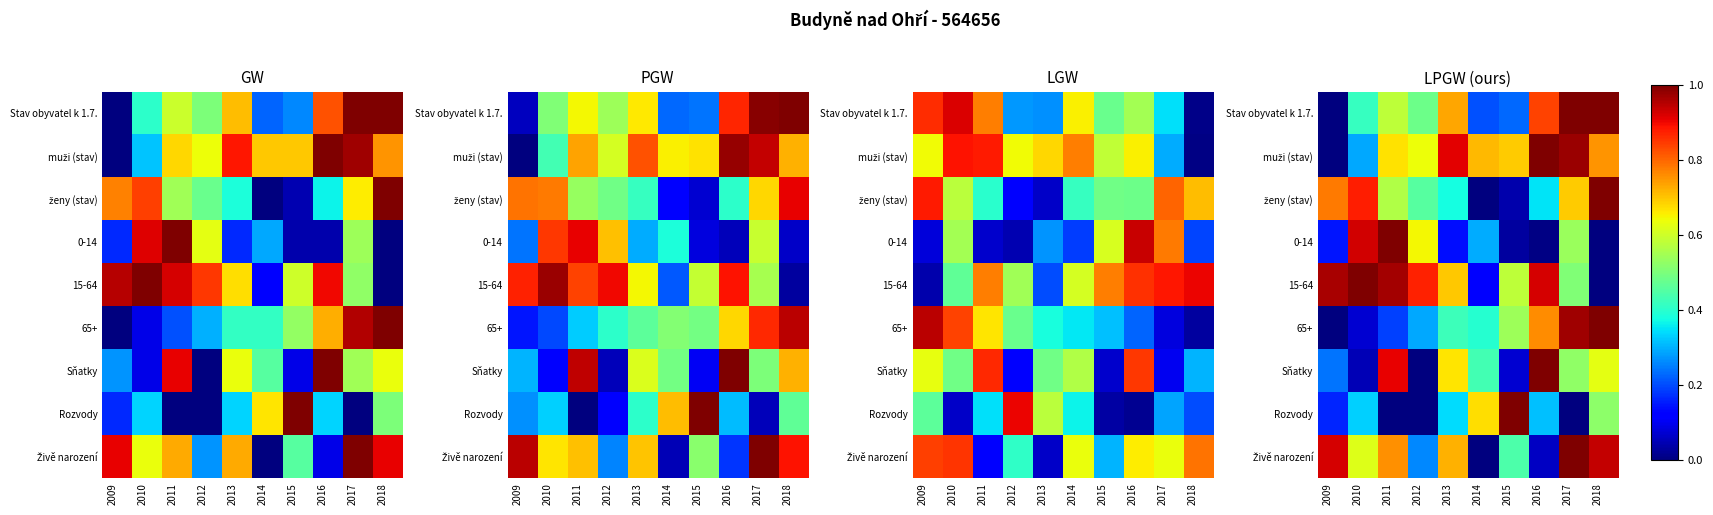

What is the difference between the maximum and second lowest values in the ženy (stav) series?

1.0